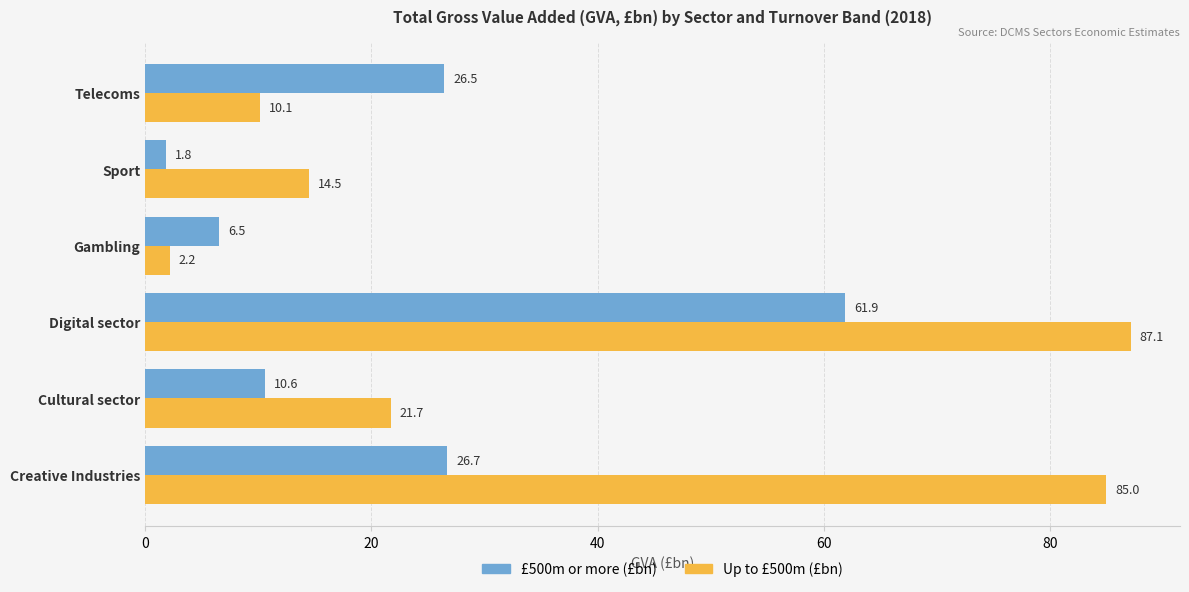

Which category has the highest value across all series?

Digital sector